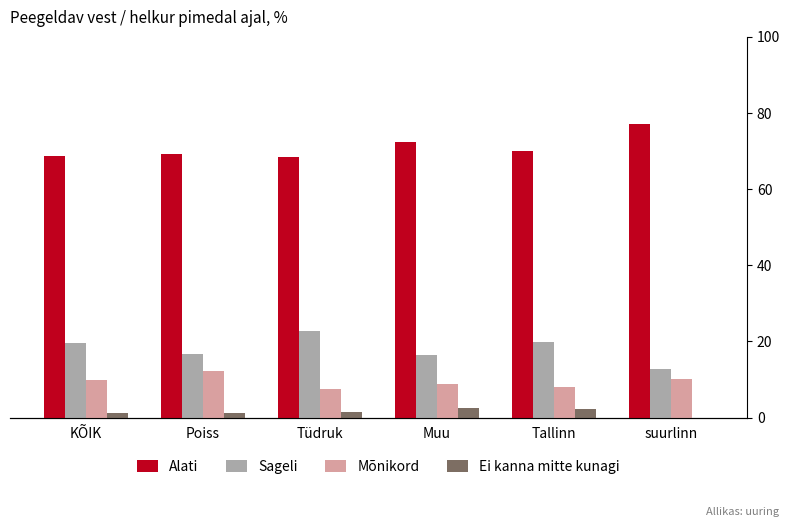

List the labels in order of Sageli value, largest first.

Tüdruk, Tallinn, KÕIK, Poiss, Muu, suurlinn